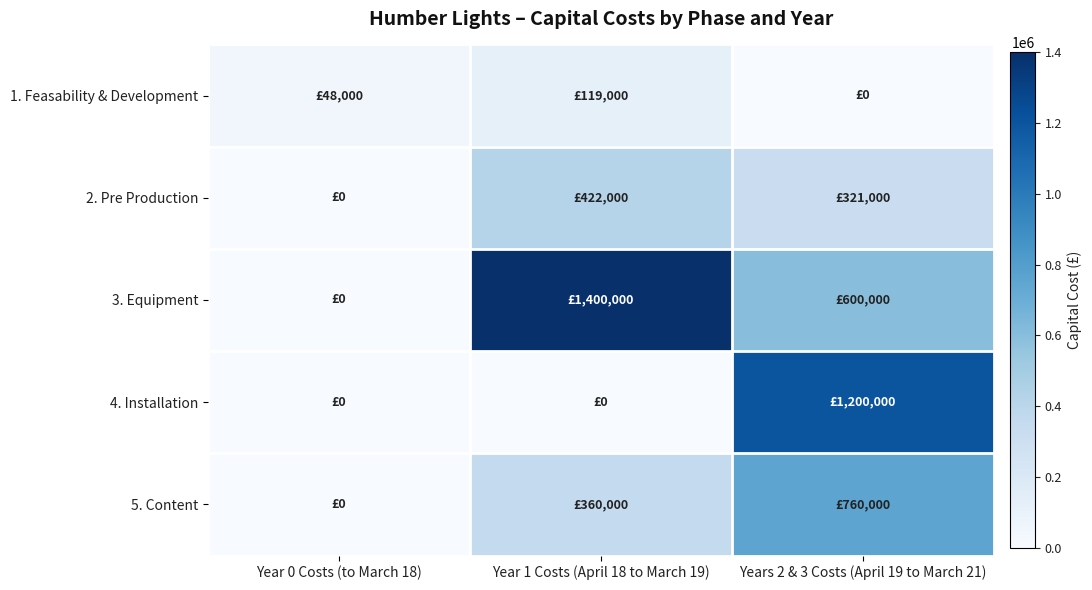

Reading left to right, extract all data points from this chart.

1. Feasability & Development: Year 0 Costs (to March 18)=48000	Year 1 Costs (April 18 to March 19)=119000	Years 2 & 3 Costs (April 19 to March 21)=0
2. Pre Production: Year 0 Costs (to March 18)=0	Year 1 Costs (April 18 to March 19)=422000	Years 2 & 3 Costs (April 19 to March 21)=321000
3. Equipment: Year 0 Costs (to March 18)=0	Year 1 Costs (April 18 to March 19)=1400000	Years 2 & 3 Costs (April 19 to March 21)=600000
4. Installation: Year 0 Costs (to March 18)=0	Year 1 Costs (April 18 to March 19)=0	Years 2 & 3 Costs (April 19 to March 21)=1200000
5. Content: Year 0 Costs (to March 18)=0	Year 1 Costs (April 18 to March 19)=360000	Years 2 & 3 Costs (April 19 to March 21)=760000